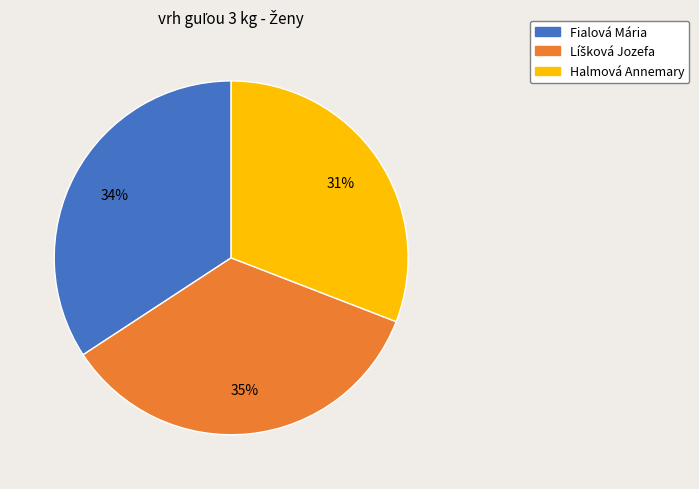

Which has a higher value, Fialová Mária or Halmová Annemary?

Fialová Mária